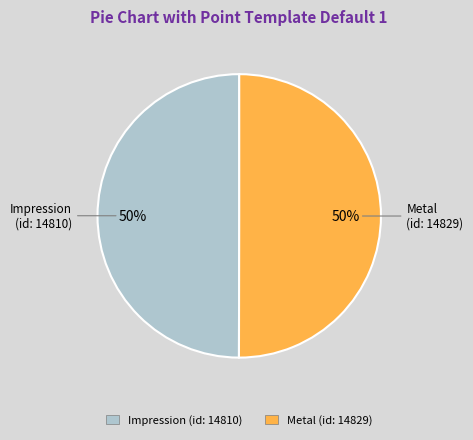

What percentage is the Impression (id: 14810) slice, to the nearest percent?

50%